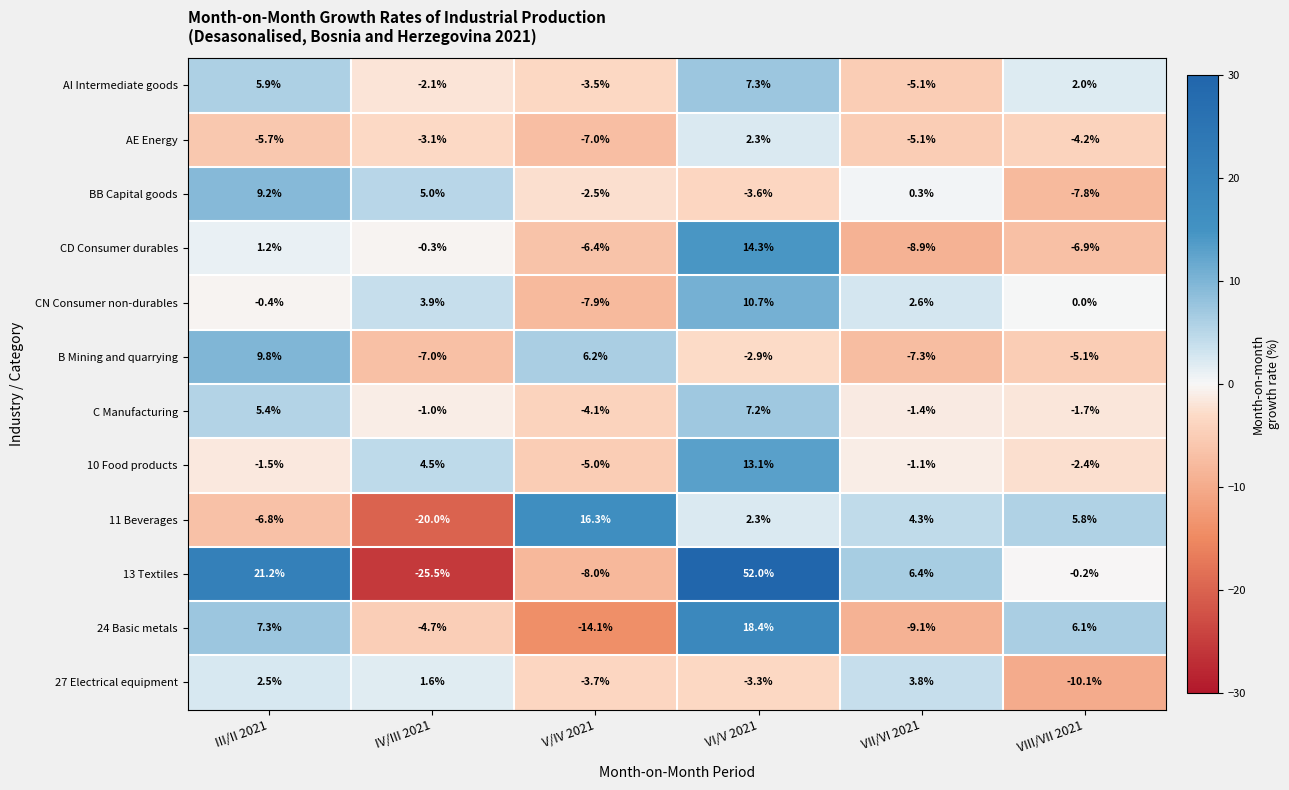

The CD Consumer durables series shows -16.0 at VII/VI 2021. True or false?

False